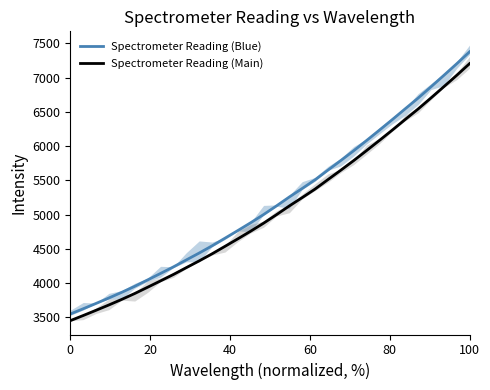

What is the maximum value for Spectrometer Reading (Blue)?

7376.6